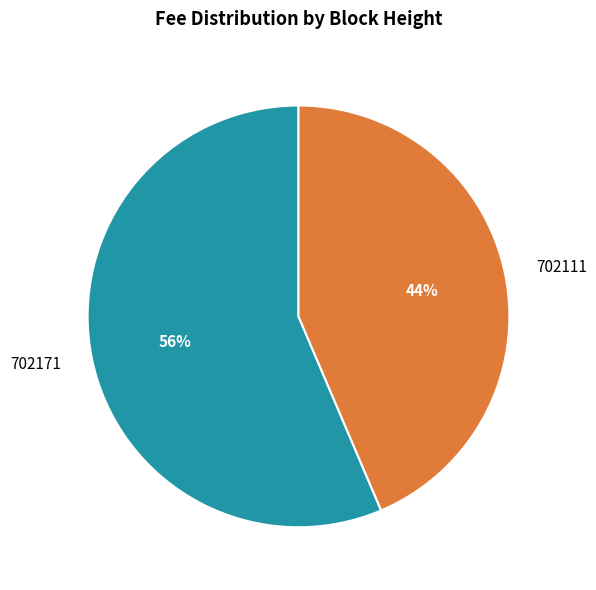

Count the number of slices in the pie.

2